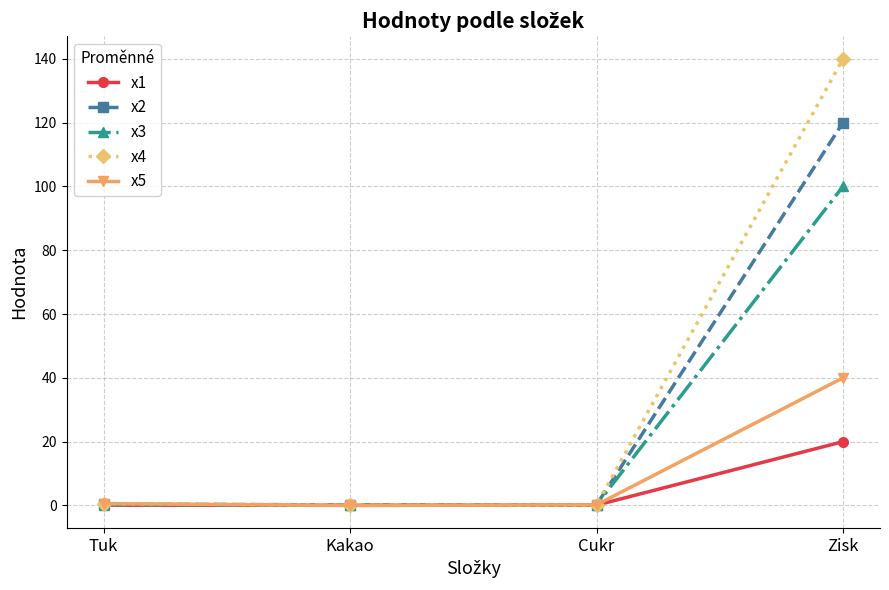

True or false: x2 has more than 1 interior local peaks.

False